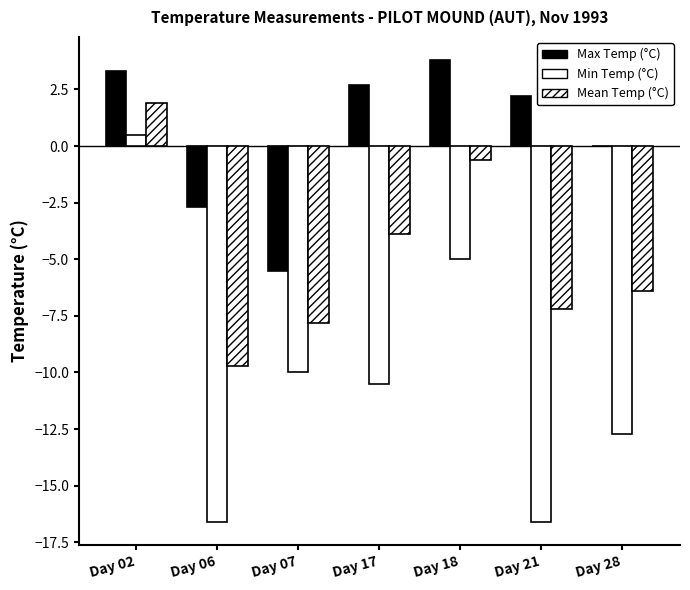

Reading left to right, extract all data points from this chart.

Max Temp (°C): 3.3	-2.7	-5.5	2.7	3.8	2.2	0.0
Min Temp (°C): 0.5	-16.6	-10.0	-10.5	-5.0	-16.6	-12.7
Mean Temp (°C): 1.9	-9.7	-7.8	-3.9	-0.6	-7.2	-6.4